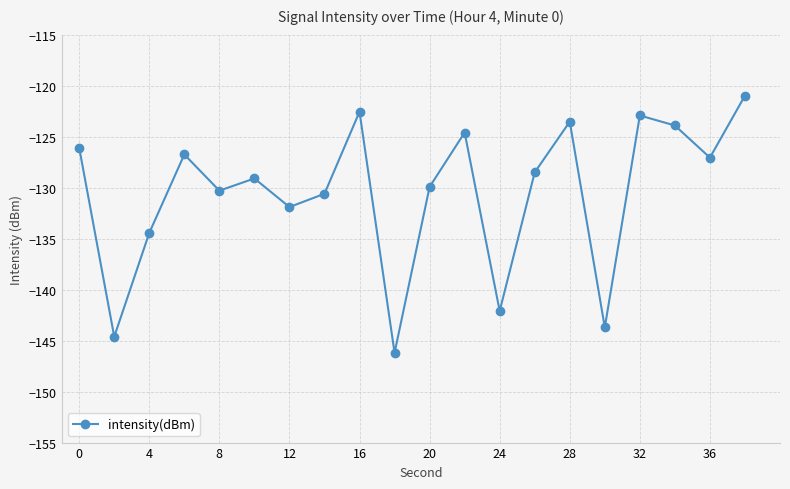

True or false: the data has more than 0 interior local peaks.

True